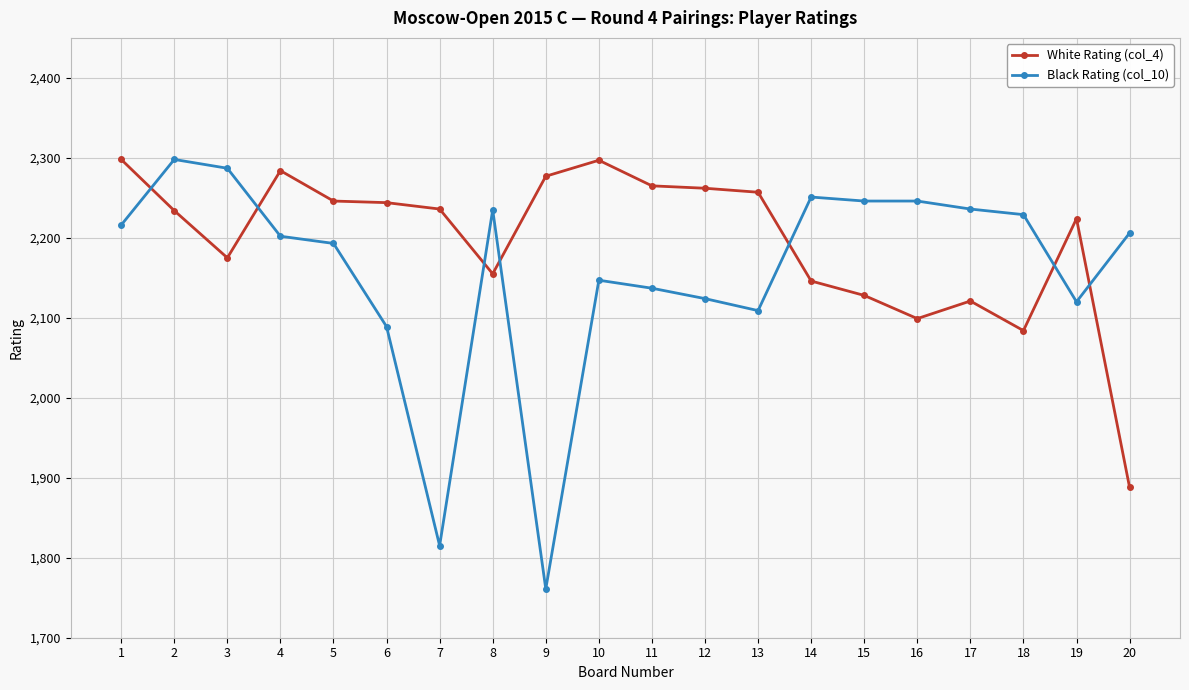

The Black Rating (col_10) series shows 1405 at 2. True or false?

False